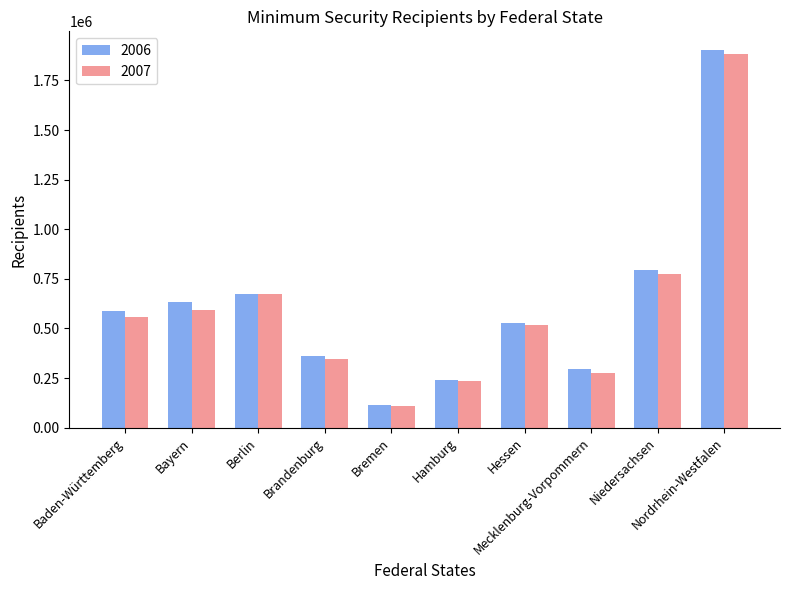

Reading right to left, transcribe all the data shown in this chart.

2006: 1902696	794220	295062	528518	238394	113986	362307	672540	632194	586719
2007: 1885847	775143	276920	517291	236181	110945	346768	671647	595232	557832